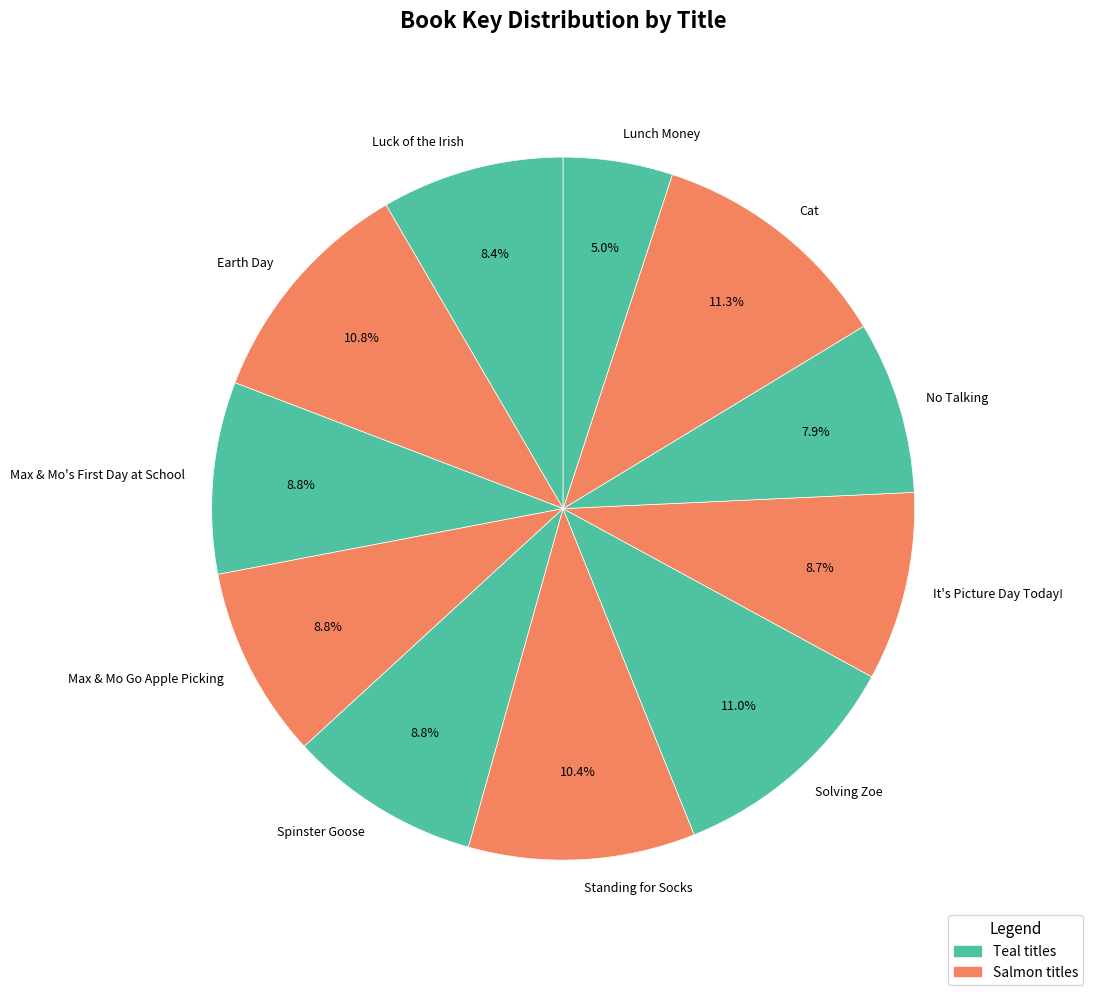

What is the smallest slice in the pie chart?

Lunch Money